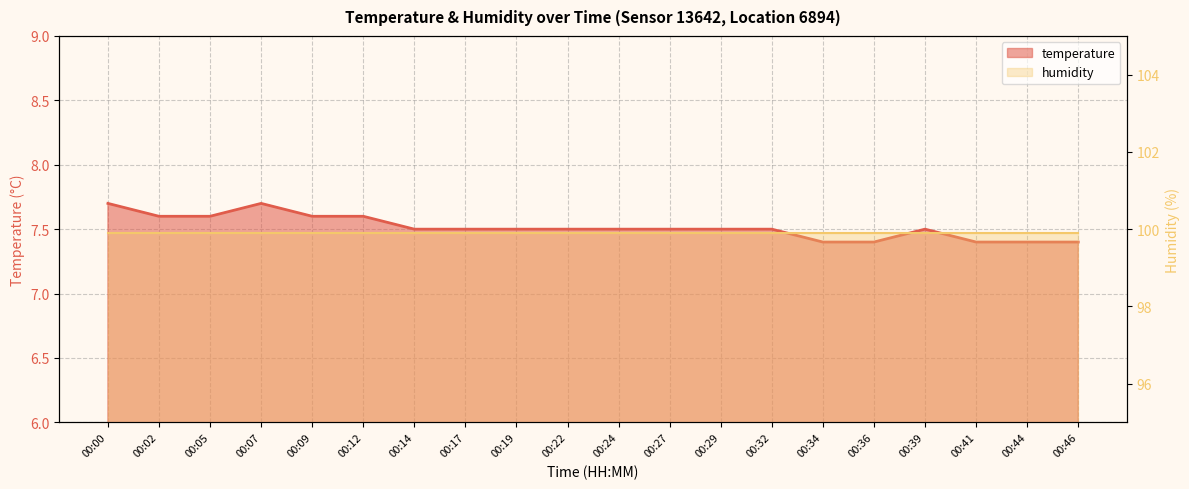

At which label is the value closest to 7?

00:34